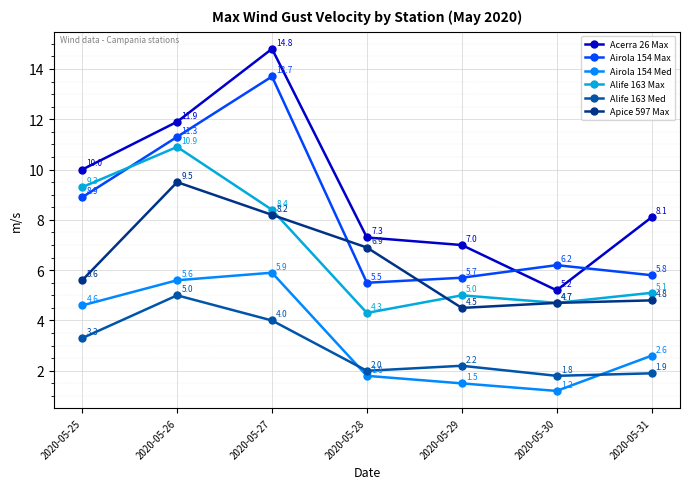

What is the total value across all series at 2020-05-27?

55.0